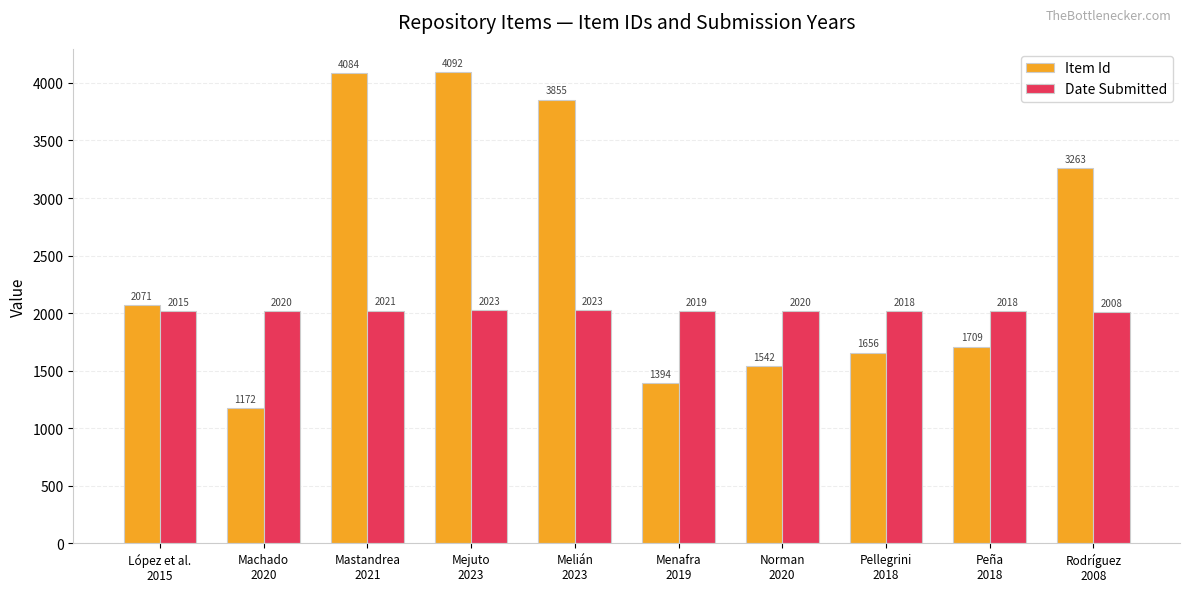

At which label is Item Id closest to 2632?

López et al.
2015